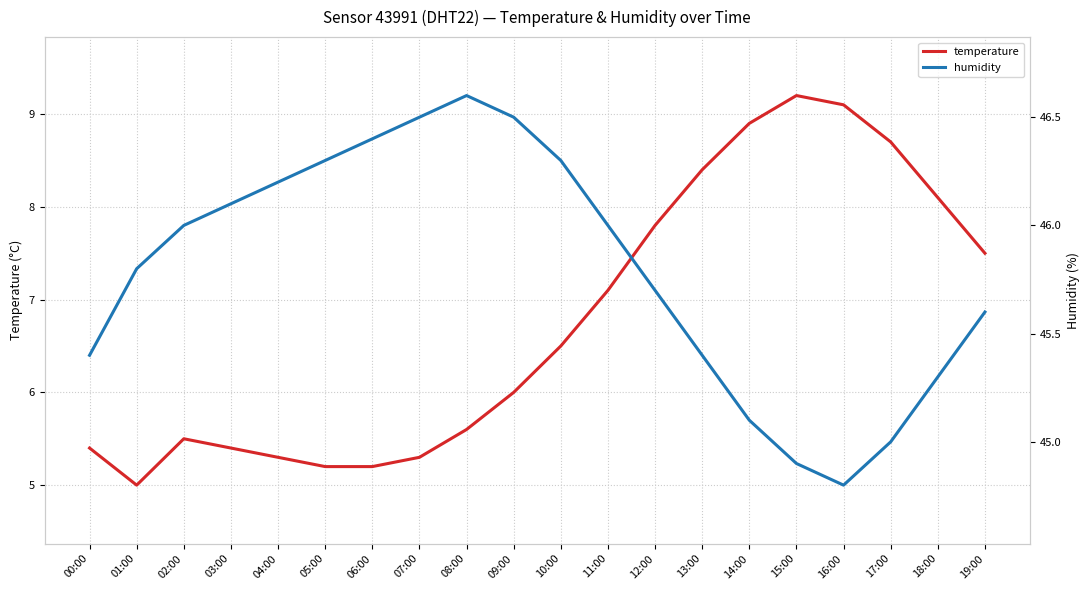

Is the value of humidity at 15:00 greater than the value of temperature at 03:00?

Yes